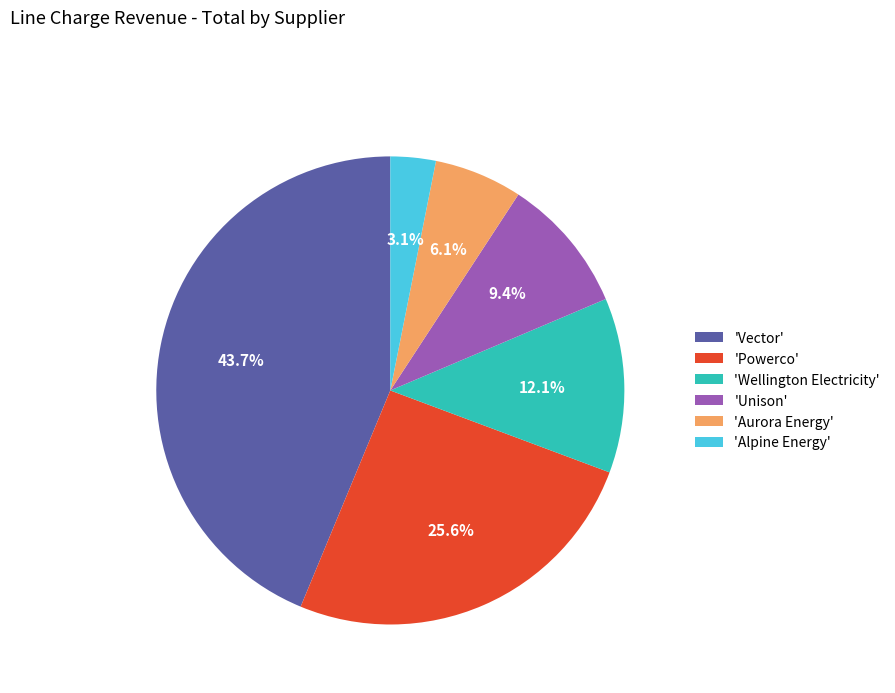

Rank the categories by value from lowest to highest.

'Alpine Energy', 'Aurora Energy', 'Unison', 'Wellington Electricity', 'Powerco', 'Vector'